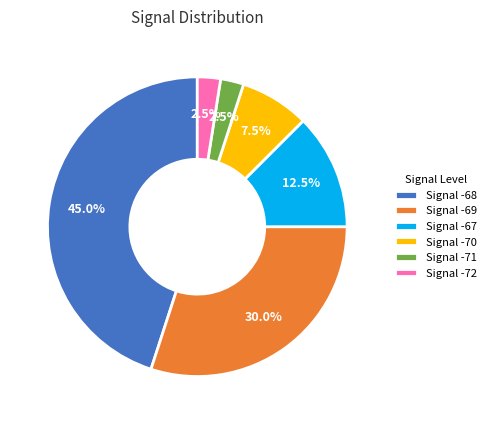

Is Signal -71 the majority of the pie?

No